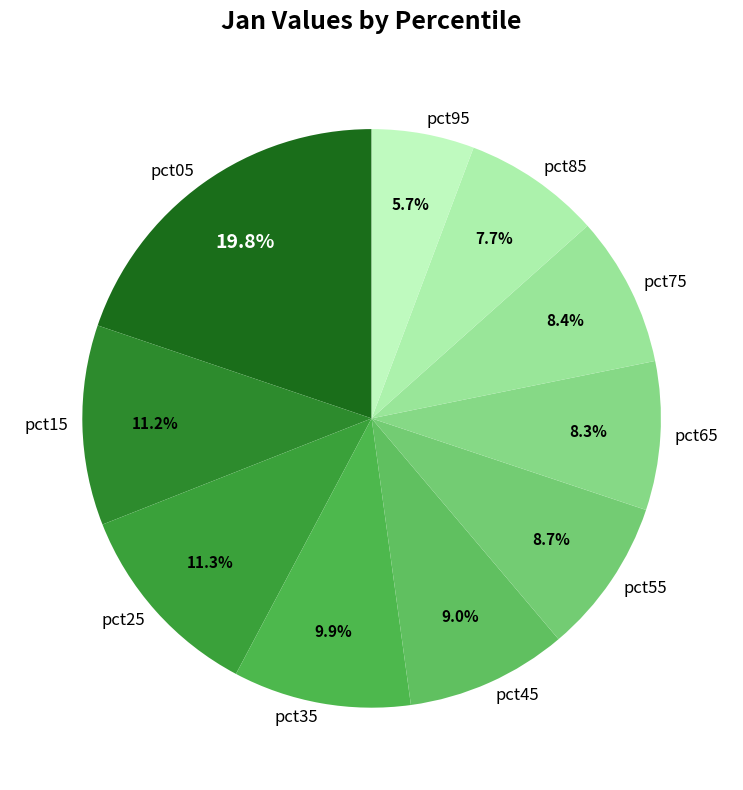

How much of the chart is everything except pct55?

91.3%